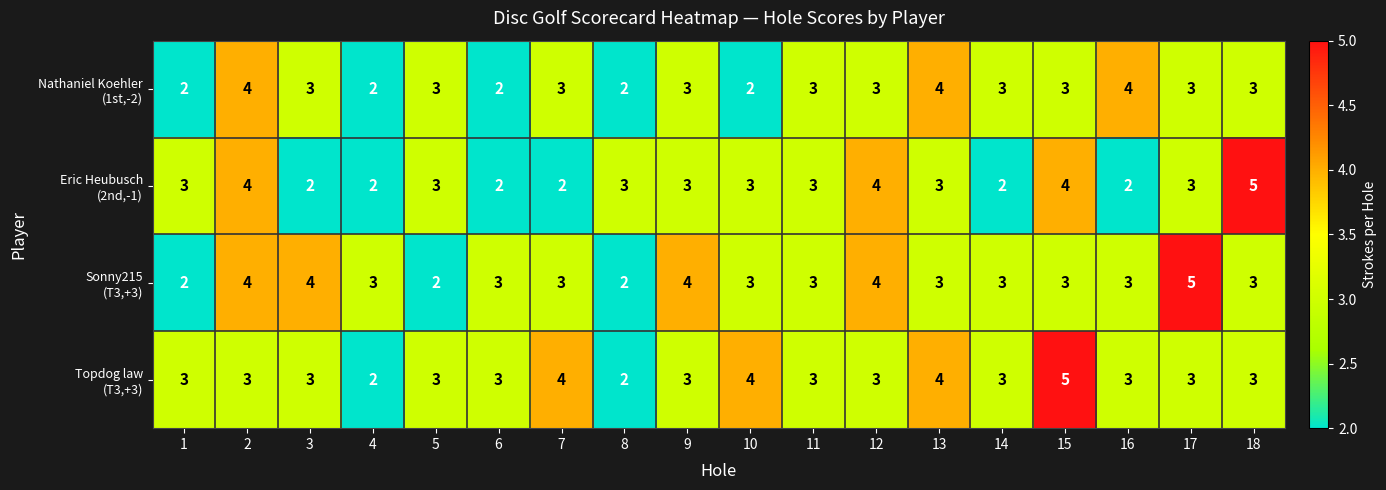

What is the greatest value displayed?

5